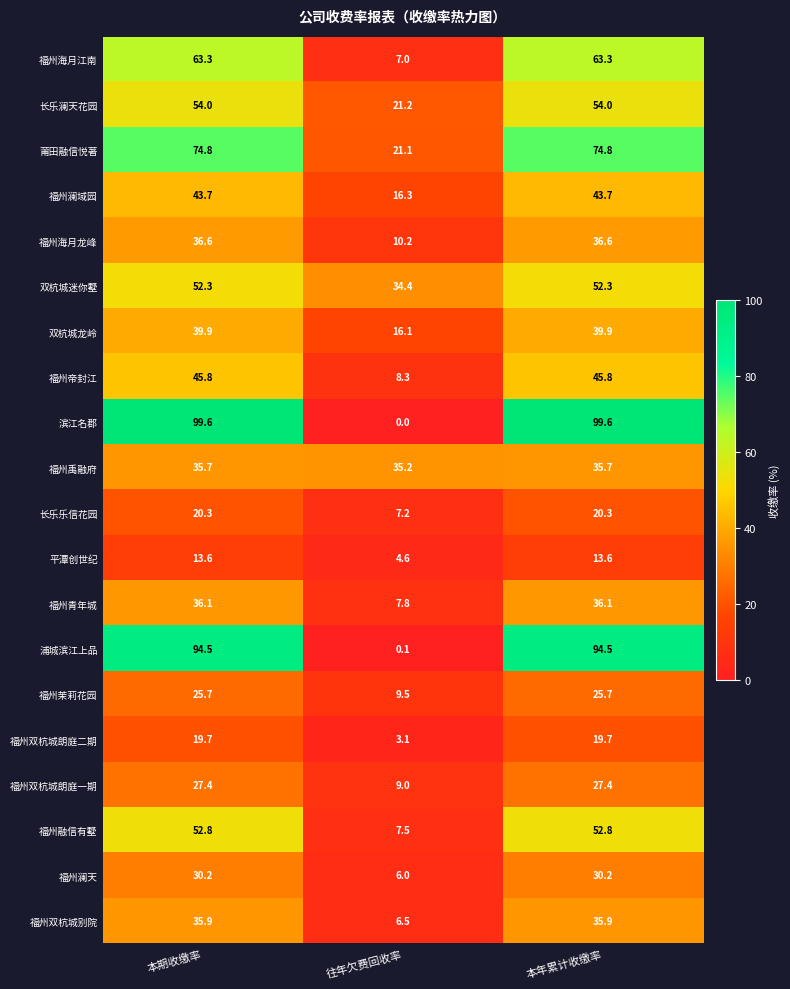

What is the average value of the 长乐澜天花园 series?

43.1